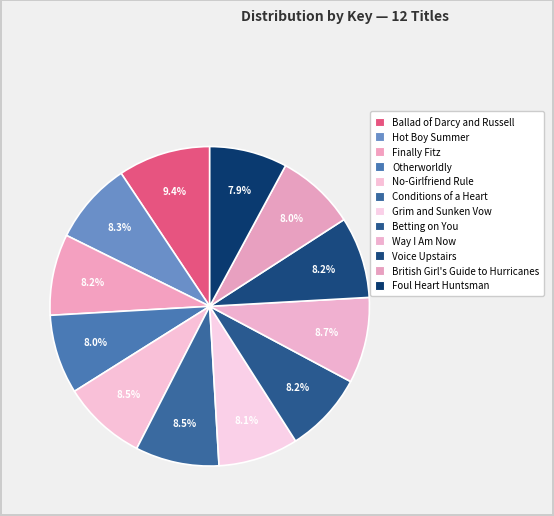

Combined, do Ballad of Darcy and Russell and No-Girlfriend Rule account for over 50%?

No